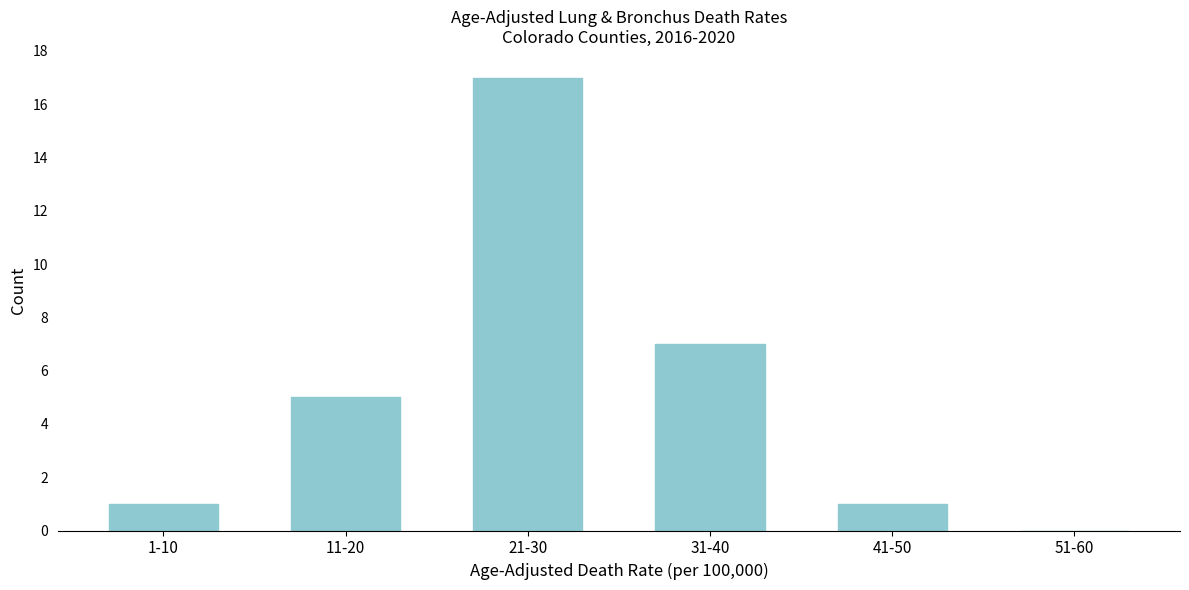

Reading left to right, list all the values displayed in this chart.

1-10=1	11-20=5	21-30=17	31-40=7	41-50=1	51-60=0